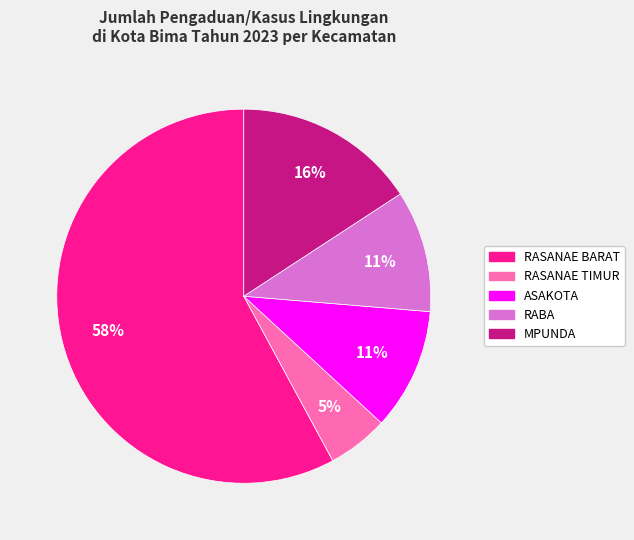

Is there any slice that represents more than half of the pie?

Yes